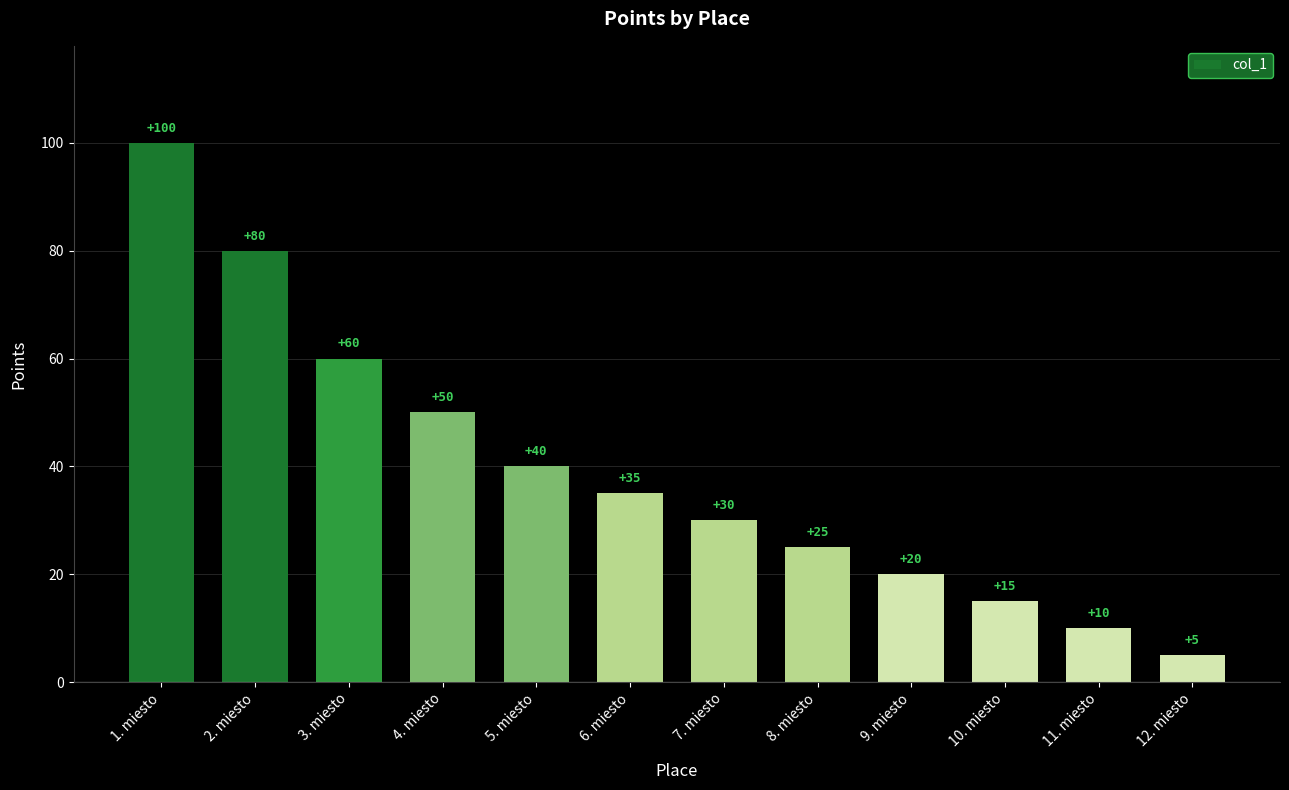

What is the label of the 11th bar from the left?

11. miesto